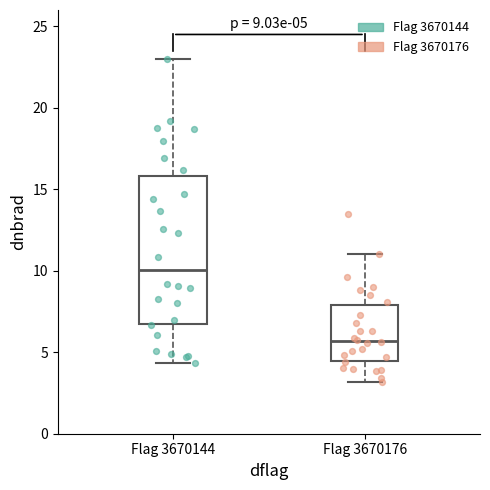

Which box is the tallest, from its lower edge to its upper edge?

Flag 3670144